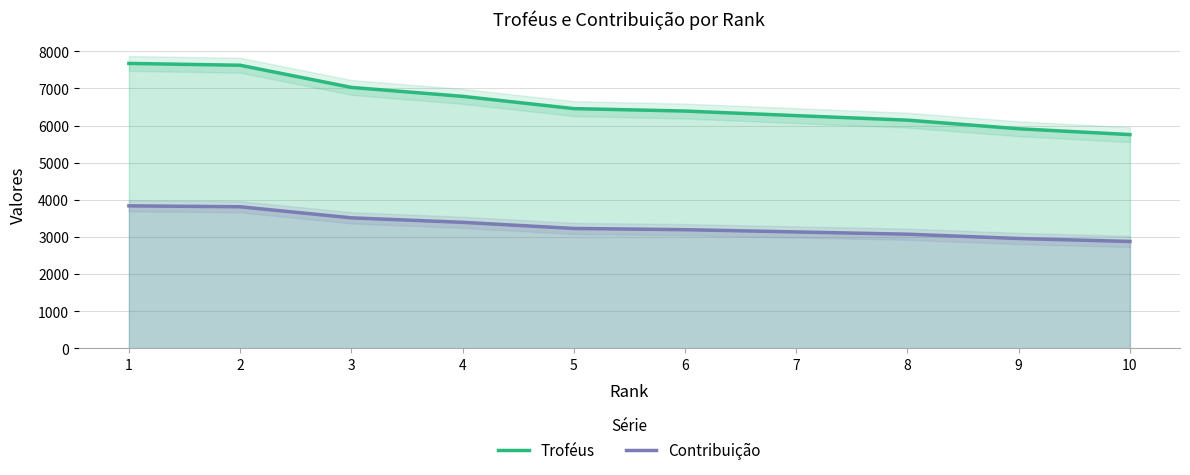

What is the difference between the highest and lowest values at 8?

3072